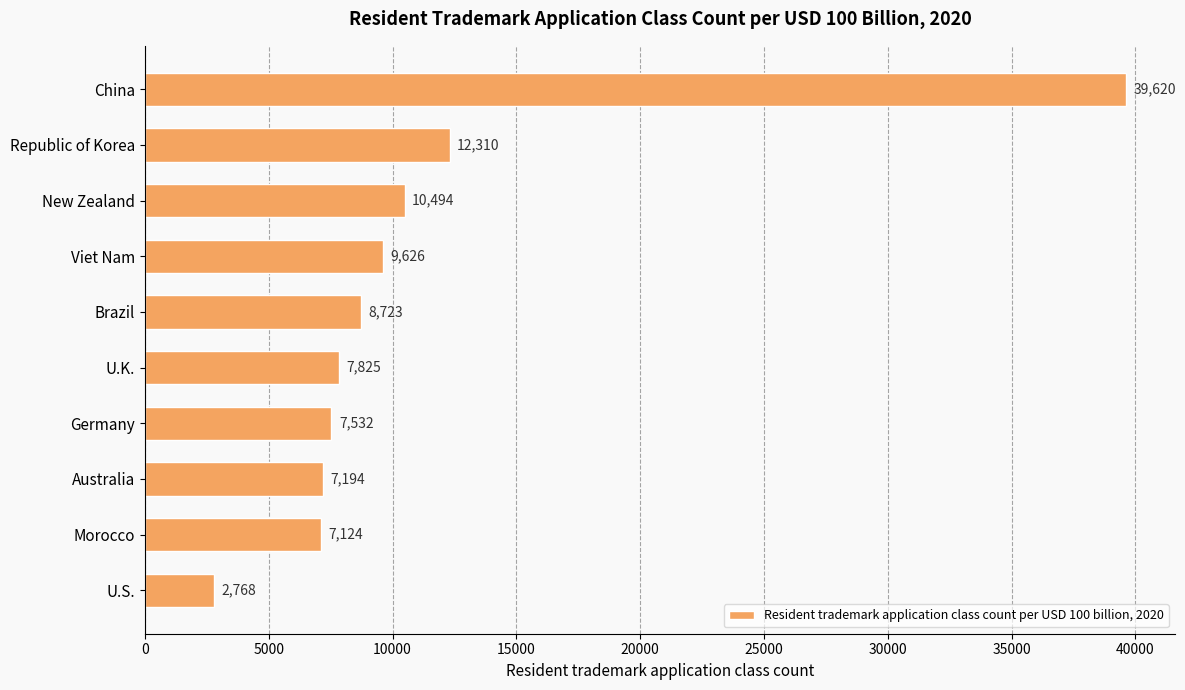

Does the chart contain stacked bars?

No